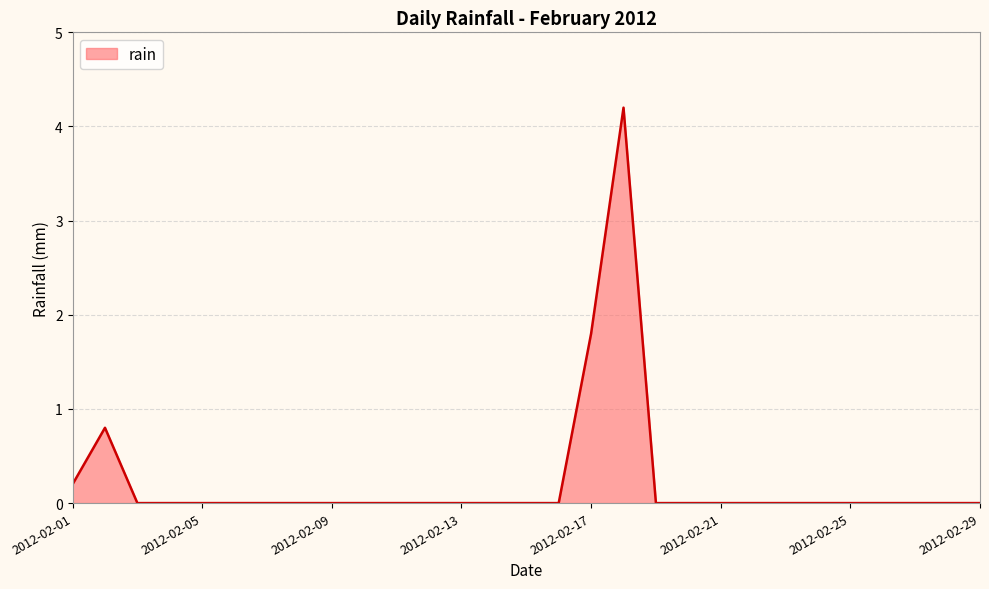

Reading left to right, extract all data points from this chart.

0.2	0.8	0.0	0.0	0.0	0.0	0.0	0.0	0.0	0.0	0.0	0.0	0.0	0.0	0.0	0.0	1.8	4.2	0.0	0.0	0.0	0.0	0.0	0.0	0.0	0.0	0.0	0.0	0.0